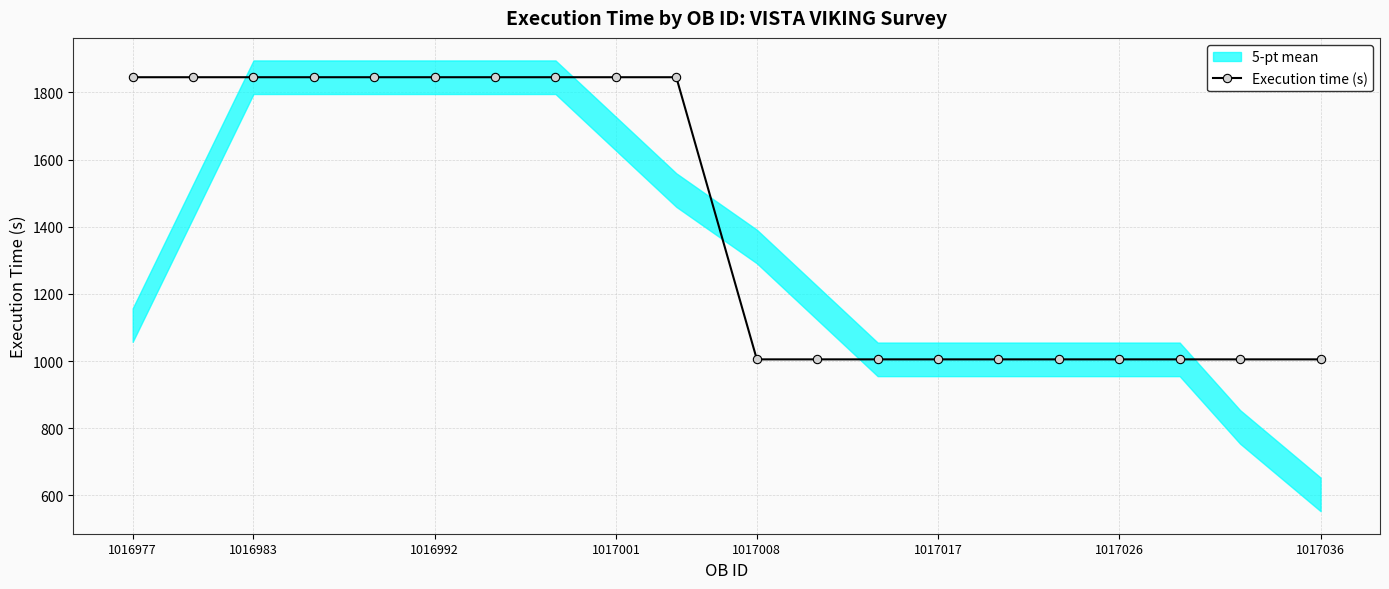

How many values are between 1005 and 1845?

20